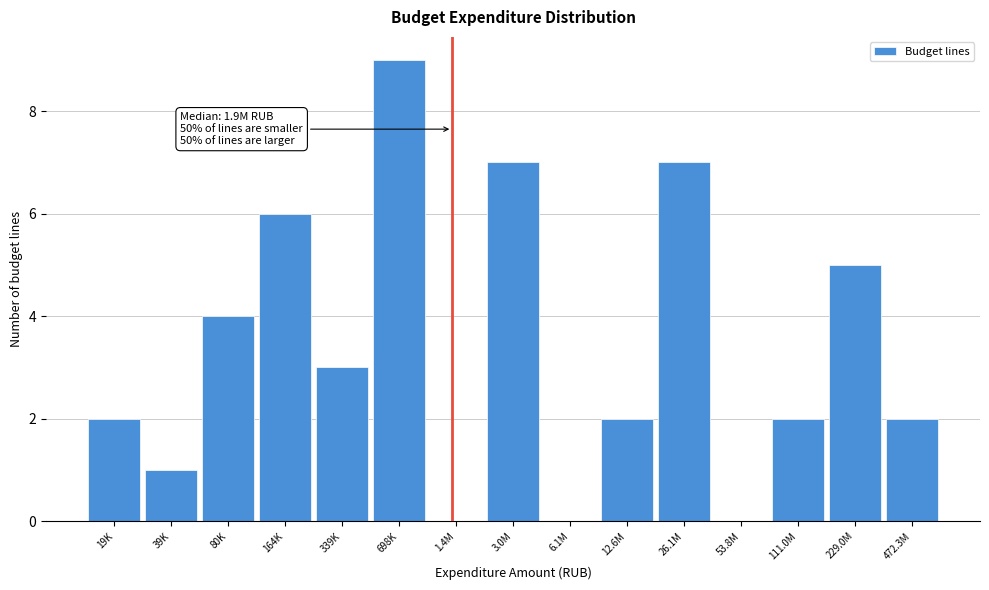

Reading right to left, list all the values displayed in this chart.

472.3M=2	229.0M=5	111.0M=2	53.8M=0	26.1M=7	12.6M=2	6.1M=0	3.0M=7	1.4M=0	698K=9	339K=3	164K=6	80K=4	39K=1	19K=2